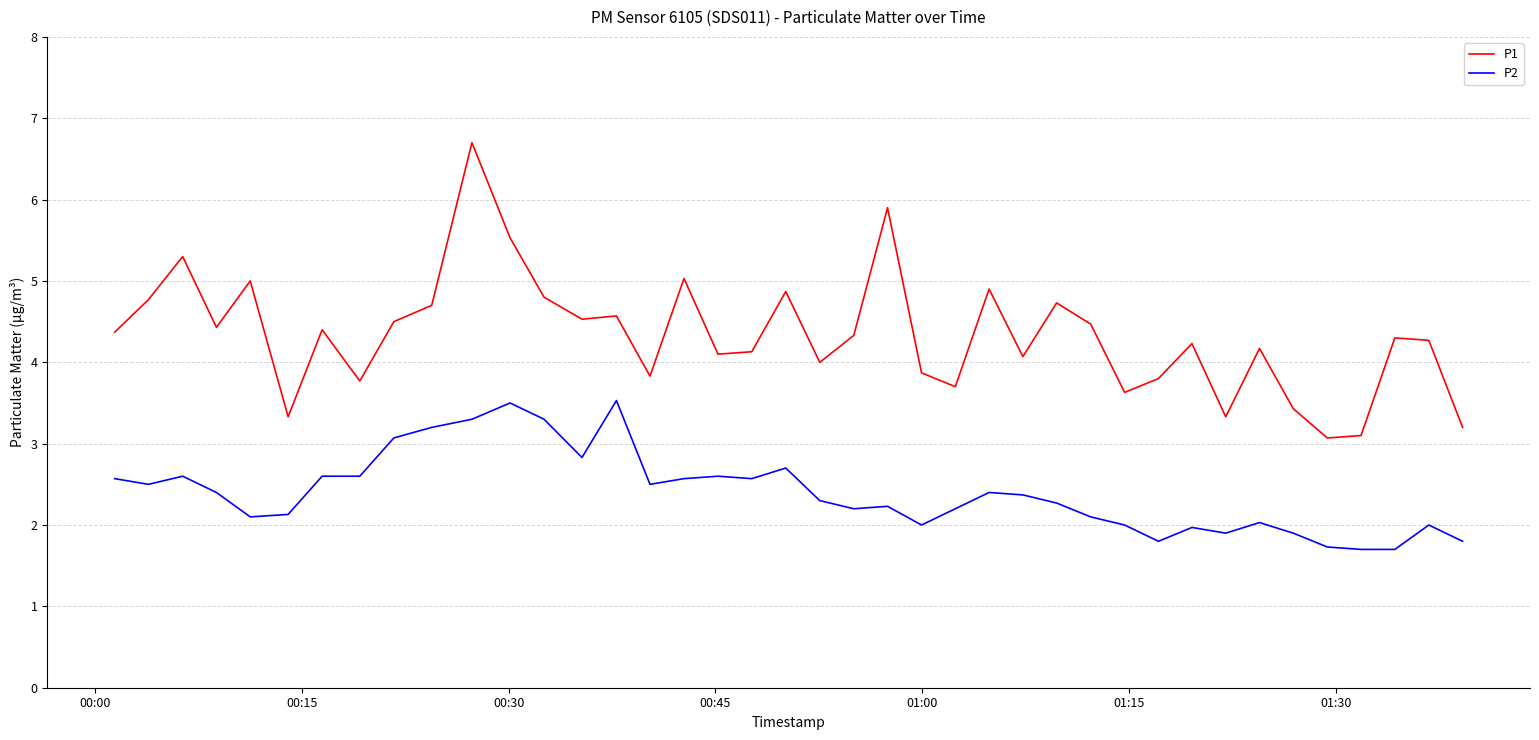

Is this an area chart (filled region under the line)?

No